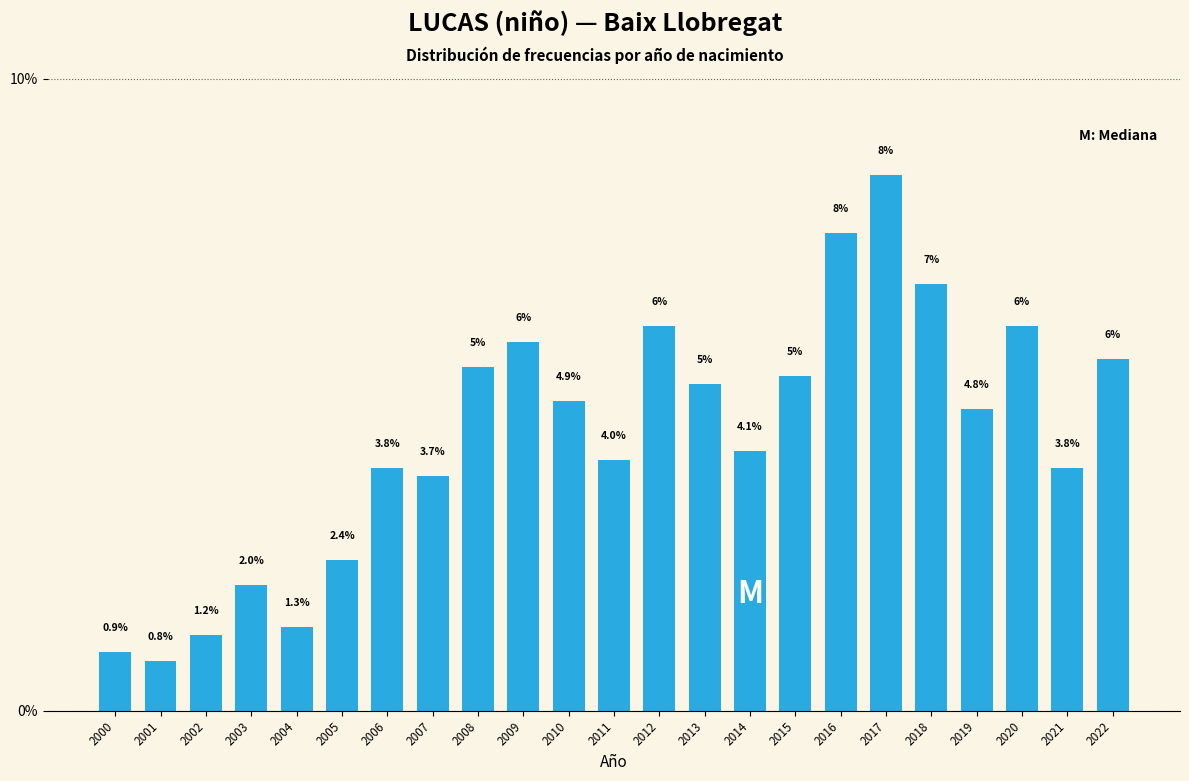

What is the value of the 22nd bar from the left?

3.8